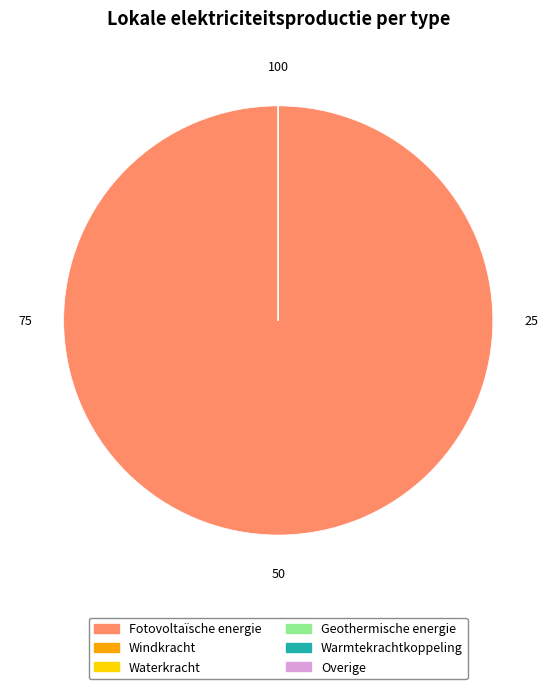

Is Fotovoltaïsche energie the majority of the pie?

Yes